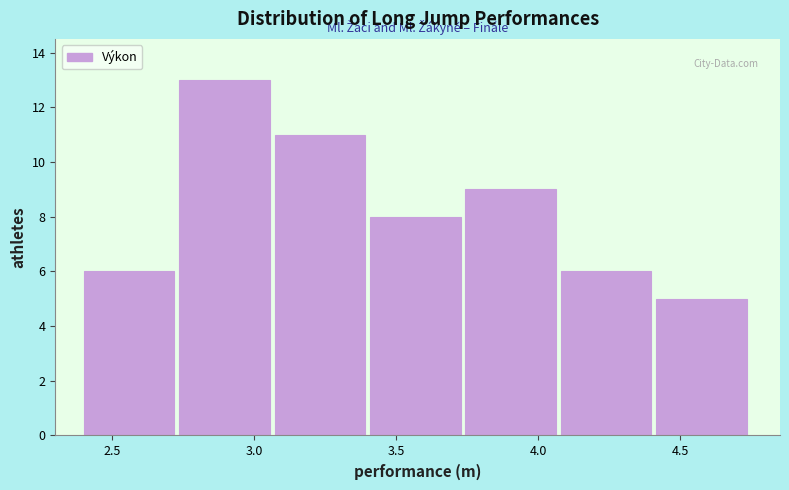

Reading left to right, transcribe this chart: for each bar, give the range it covers on the x-axis and its height. Neither the bar edges nor the heights are printed on the chart, so give them approximately, as read against the axes.

2.40 to 2.75: 6
2.75 to 3.05: 13
3.05 to 3.40: 11
3.40 to 3.75: 8
3.75 to 4.10: 9
4.10 to 4.40: 6
4.40 to 4.75: 5